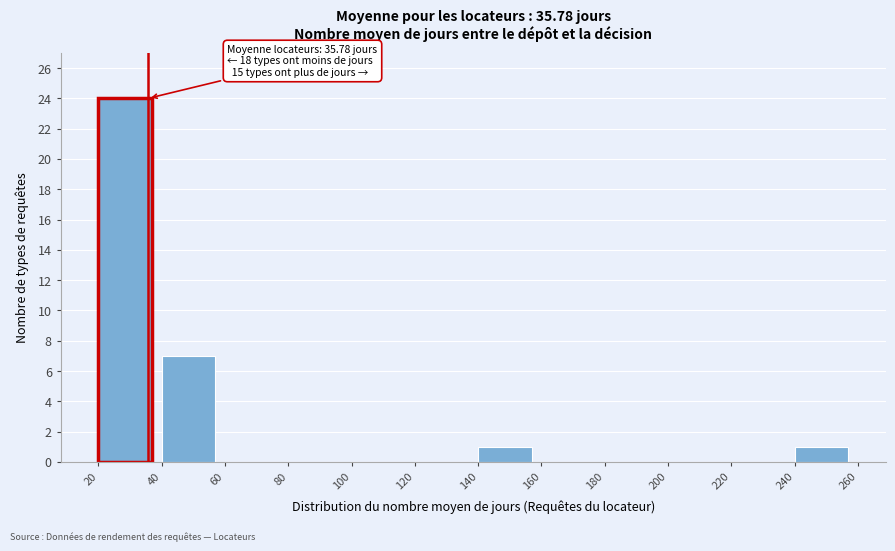

Which range on the x-axis has the tallest bar?

20 to 40